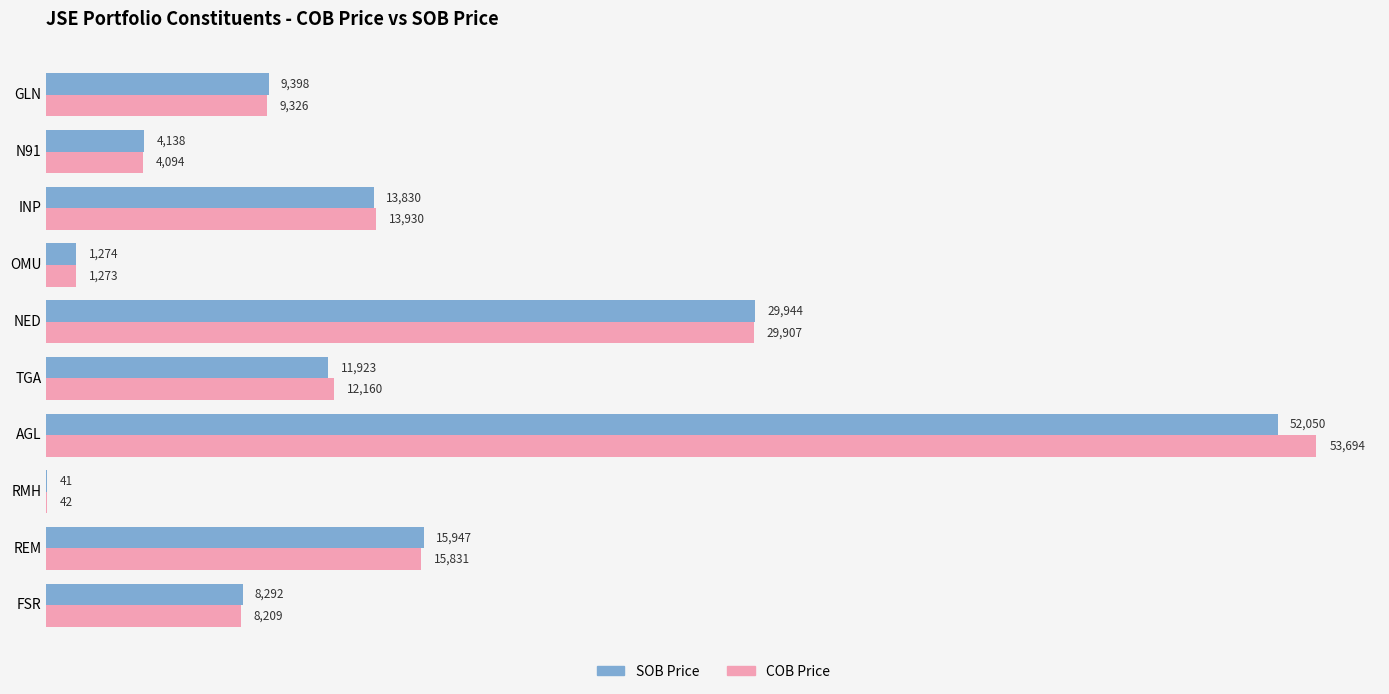

Which series changed the most between NED and INP?

SOB Price